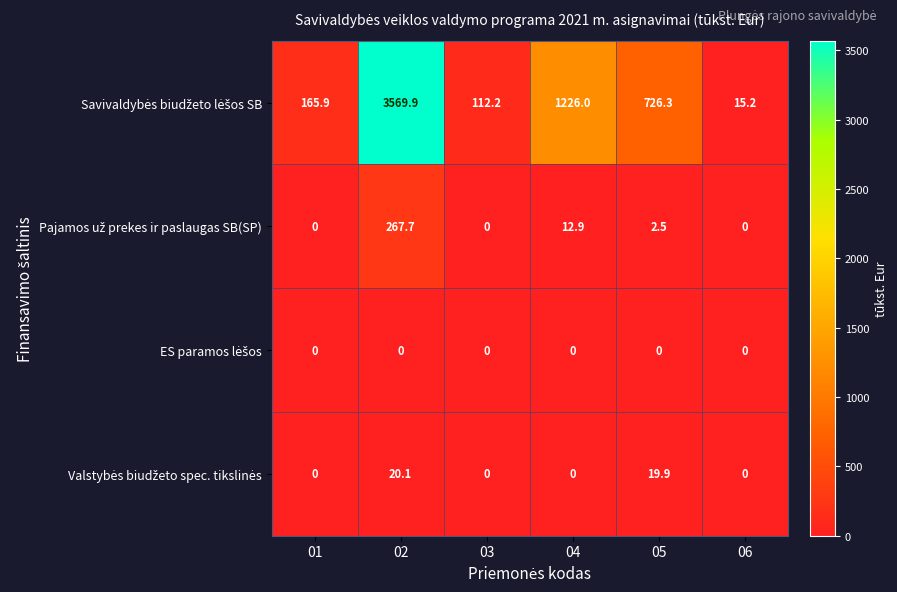

What is the difference between the highest and lowest values at 06?

15.2